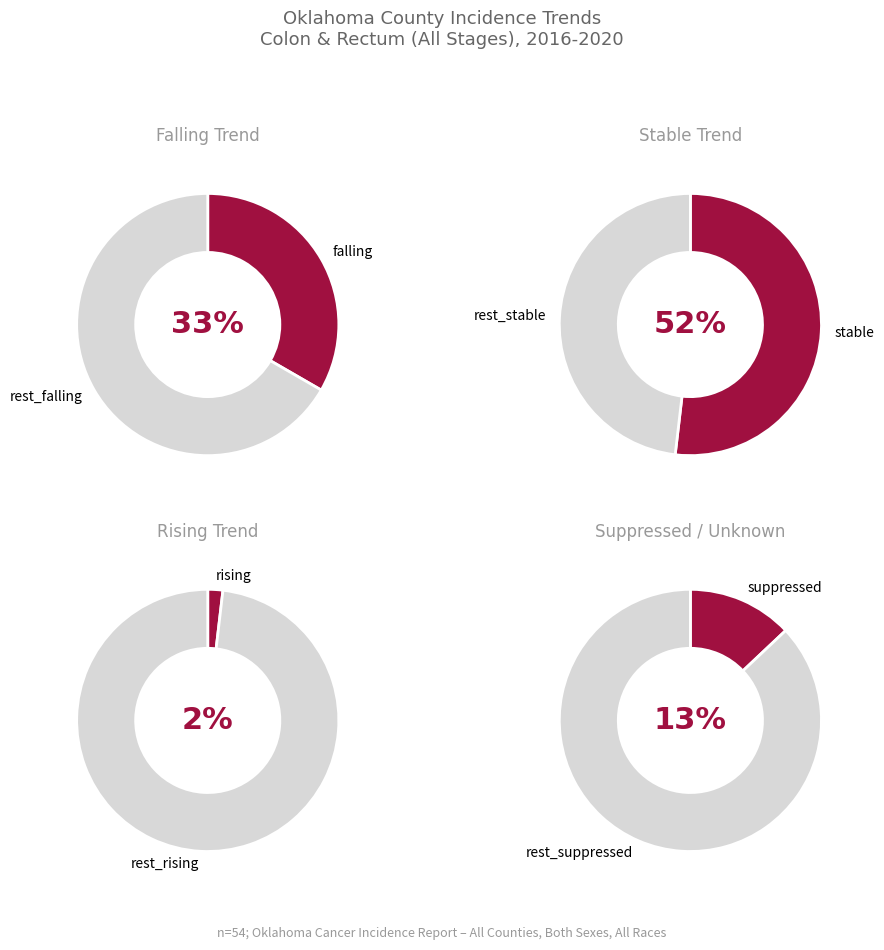

Combined, do suppressed and falling account for over 50%?

No